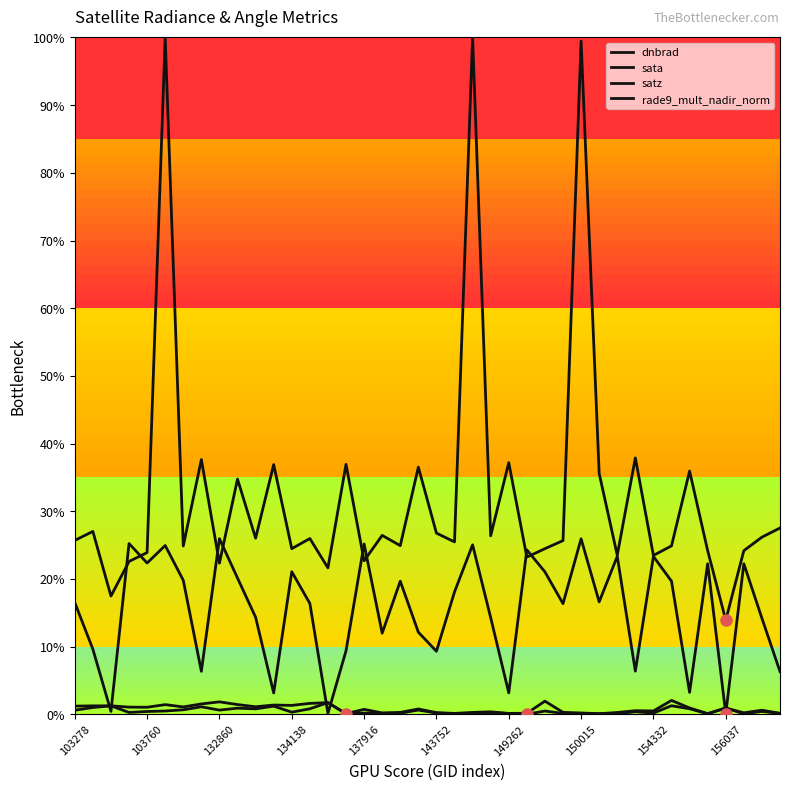

Does the chart display data point markers on the line(s)?

No